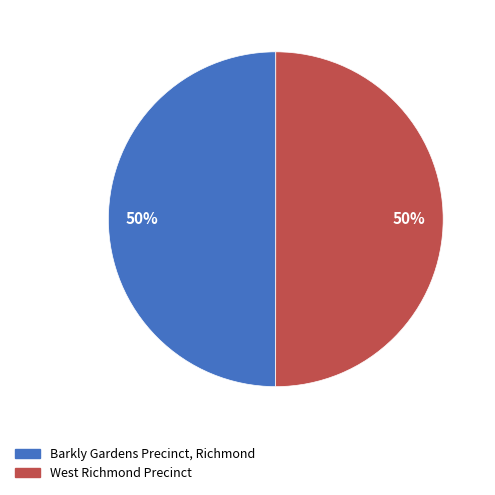

To the nearest percent, what is the average slice percentage?

50%